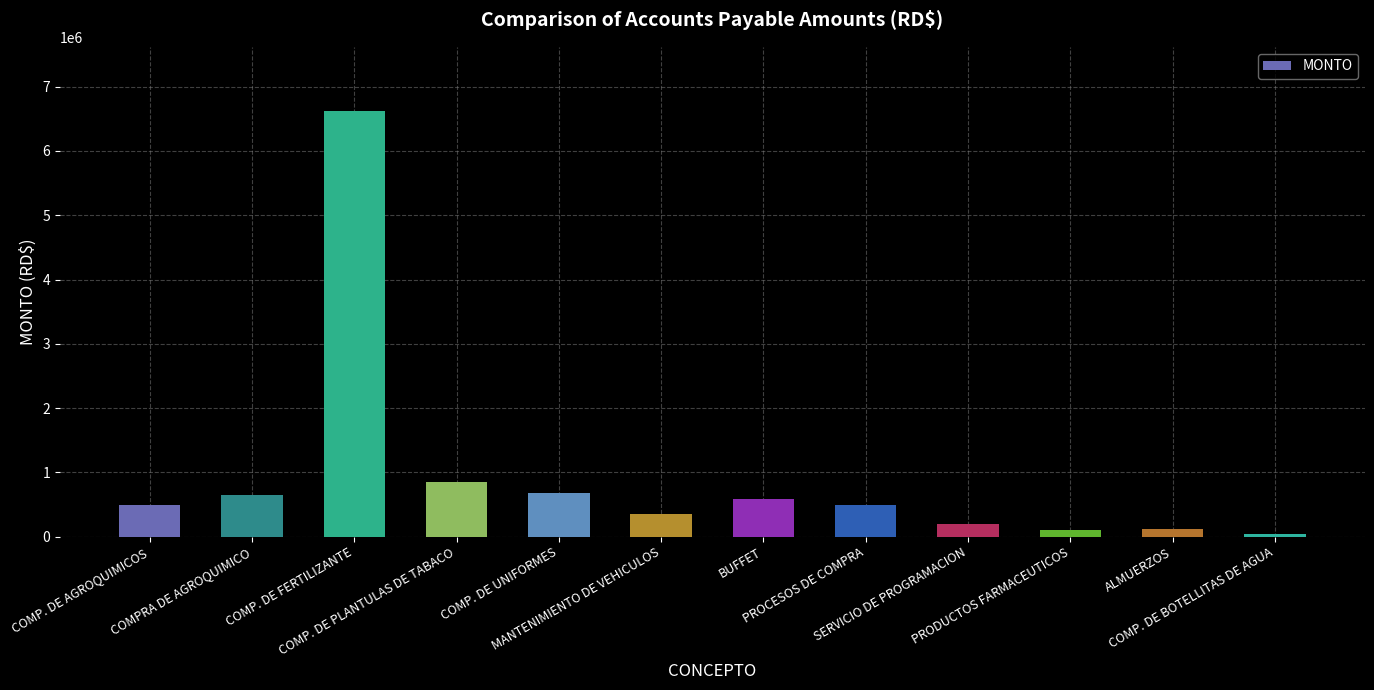

Where is the data nearest to the value 3331537?

COMP. DE PLANTULAS DE TABACO